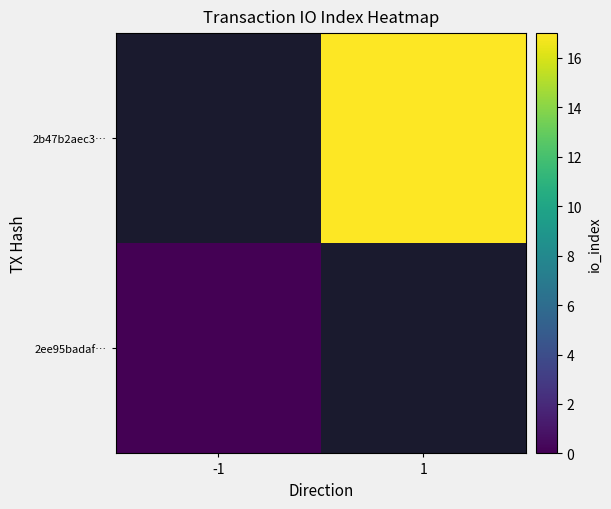

Which series has the largest range (max minus min)?

2ee95badaf…